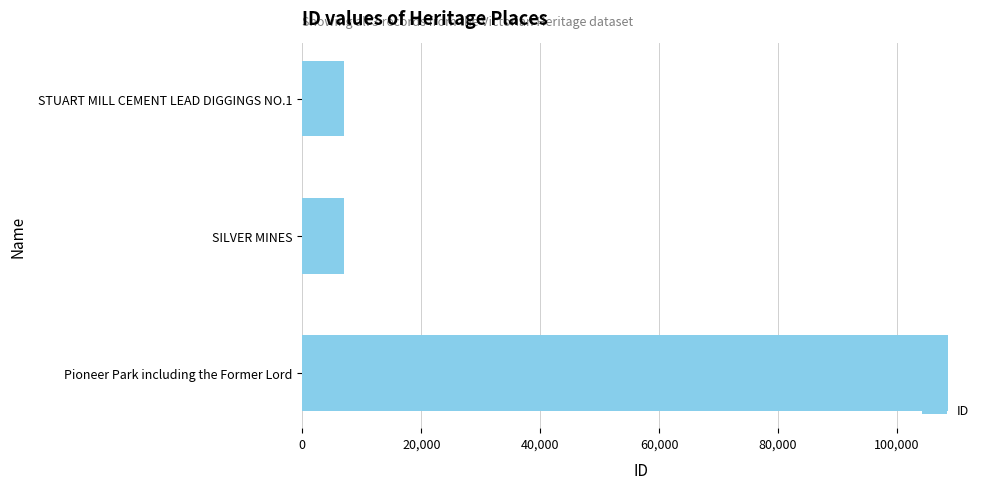

Count the number of categories in the chart.

3